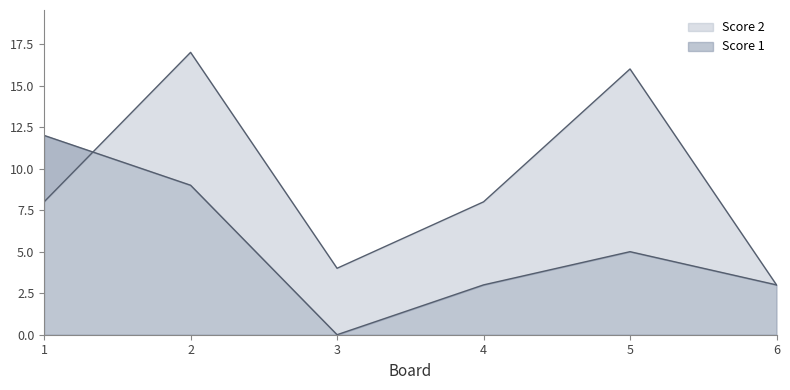

What are all the series names shown in the legend?

Score 1, Score 2